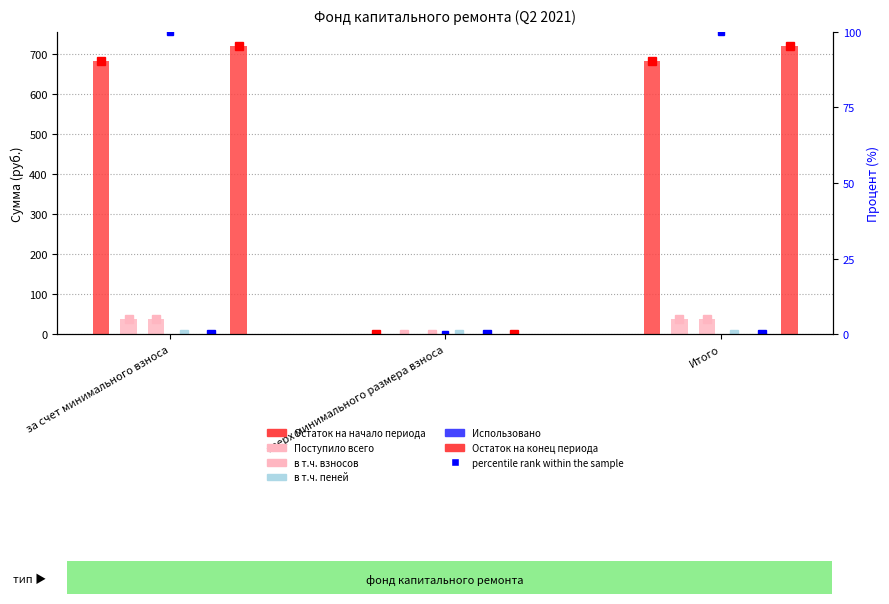

What position from the left is сверх минимального размера взноса?

2